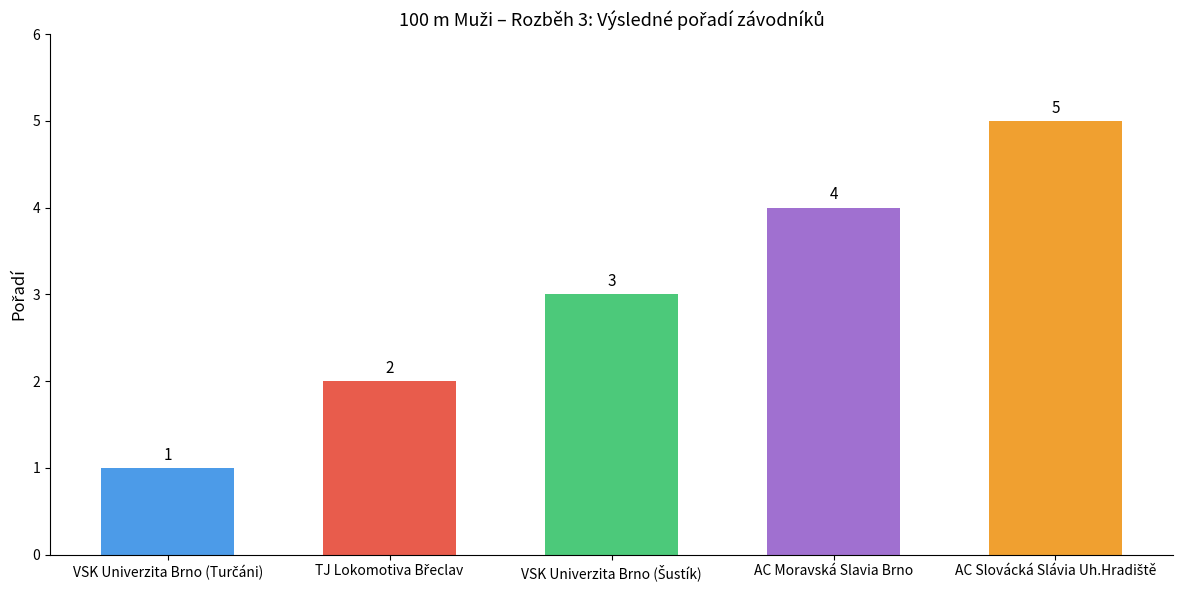

Is it true that the value at AC Moravská Slavia Brno is 6?

False